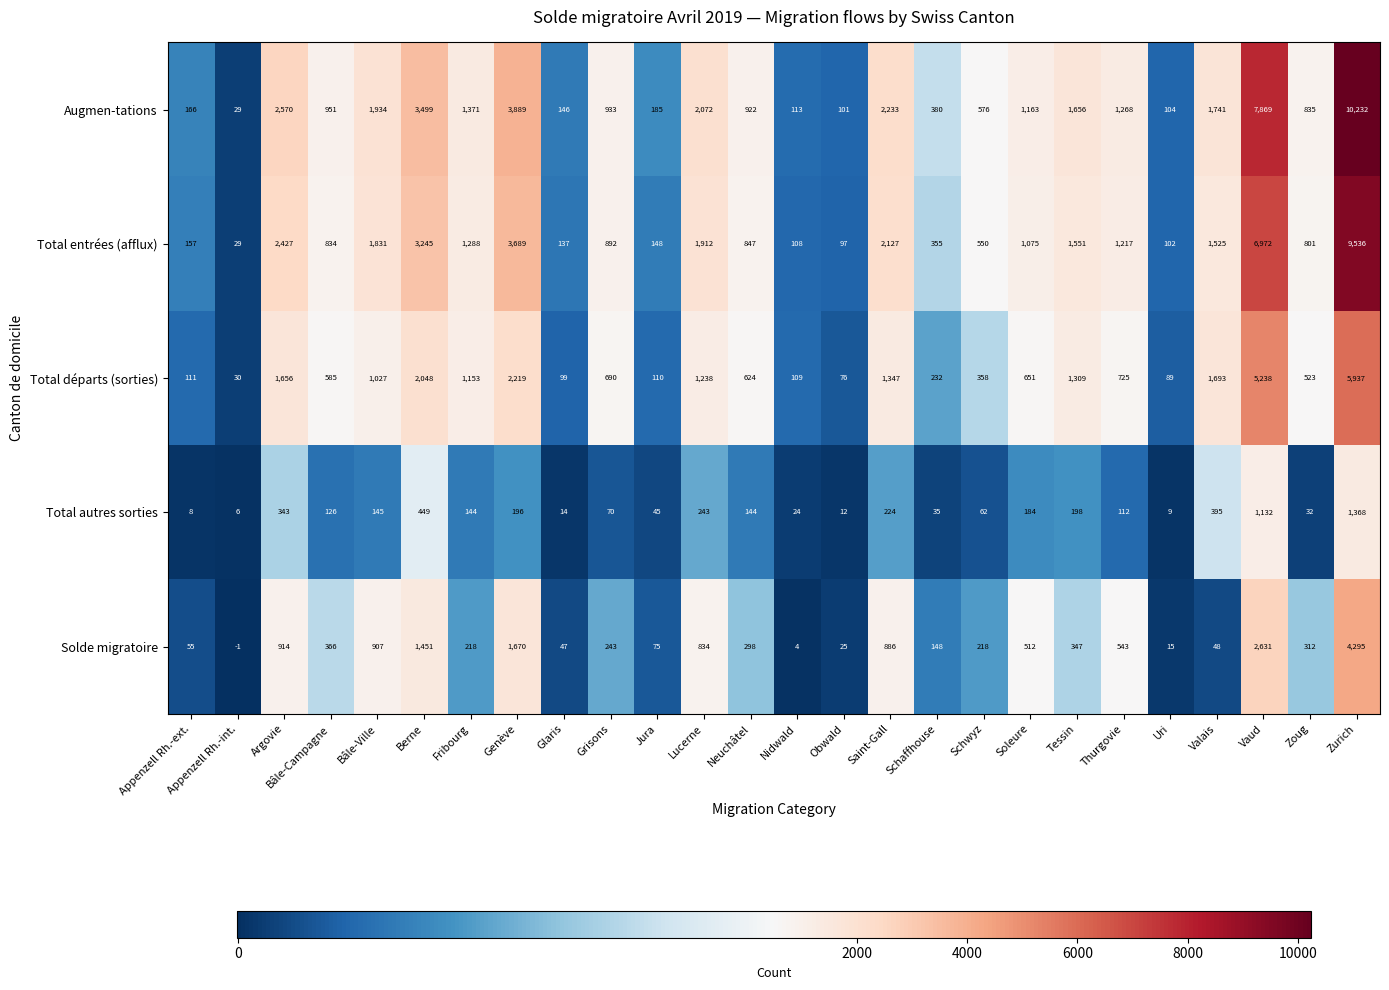

What is the total value across all series at Appenzell Rh.-ext.?

497